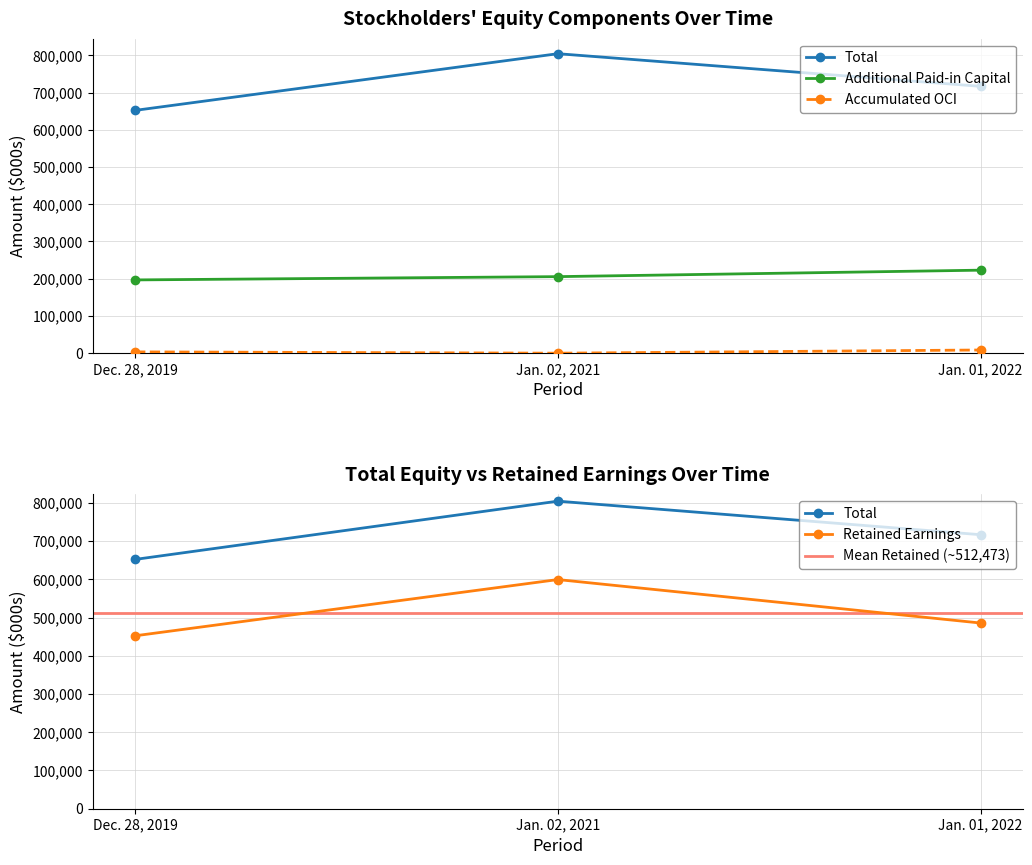

What position from the right is Jan. 02, 2021?

2